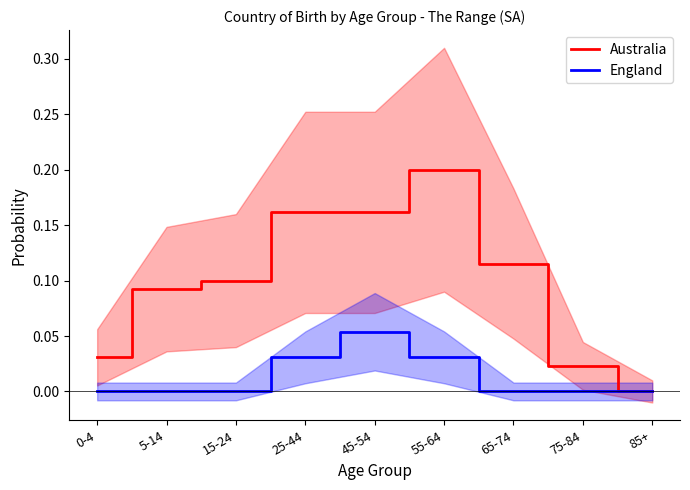

List the series in order of their peak value, highest first.

Australia, England